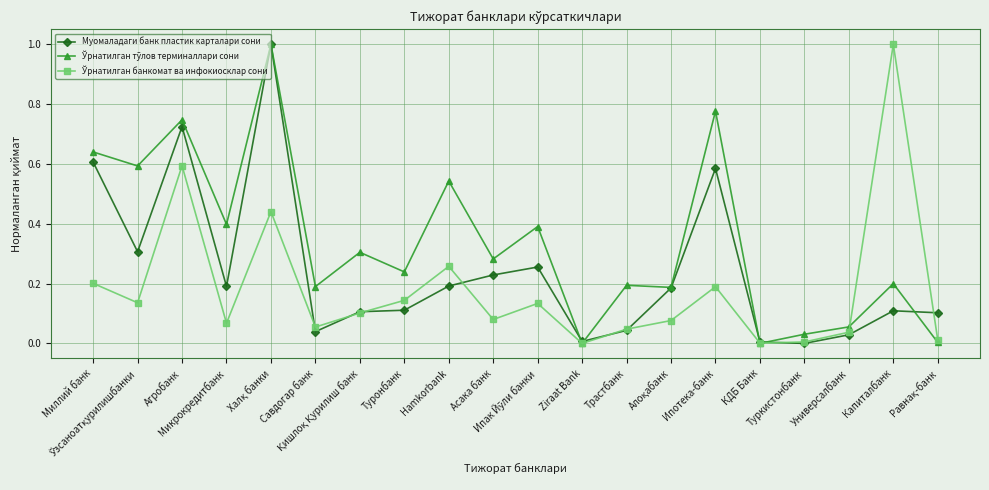

Where is the first local maximum for Ўрнатилган банкомат ва инфокиосклар сони?

Агробанк